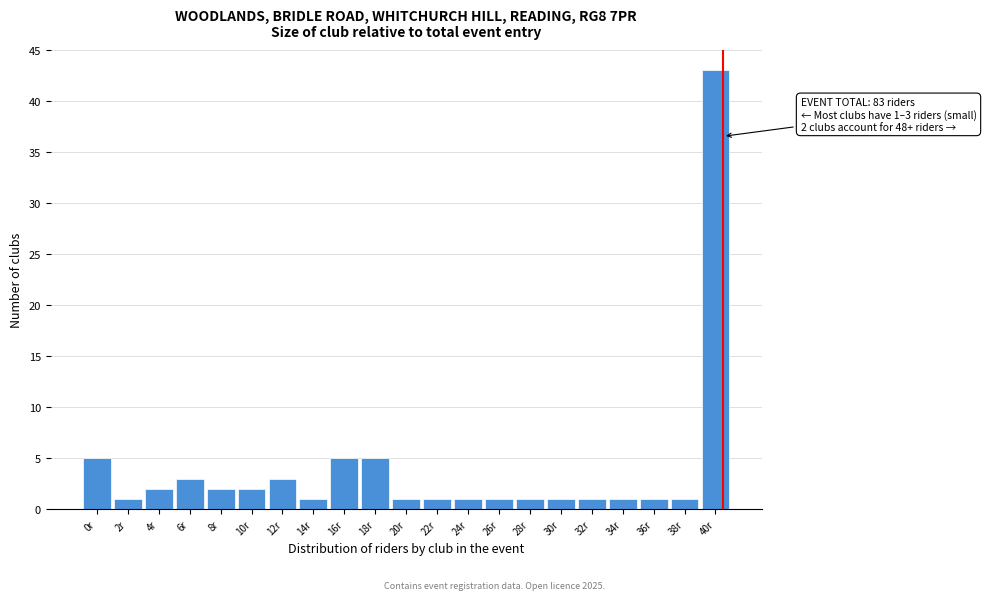

Reading right to left, list all the values displayed in this chart.

40r=43	38r=1	36r=1	34r=1	32r=1	30r=1	28r=1	26r=1	24r=1	22r=1	20r=1	18r=5	16r=5	14r=1	12r=3	10r=2	8r=2	6r=3	4r=2	2r=1	0r=5